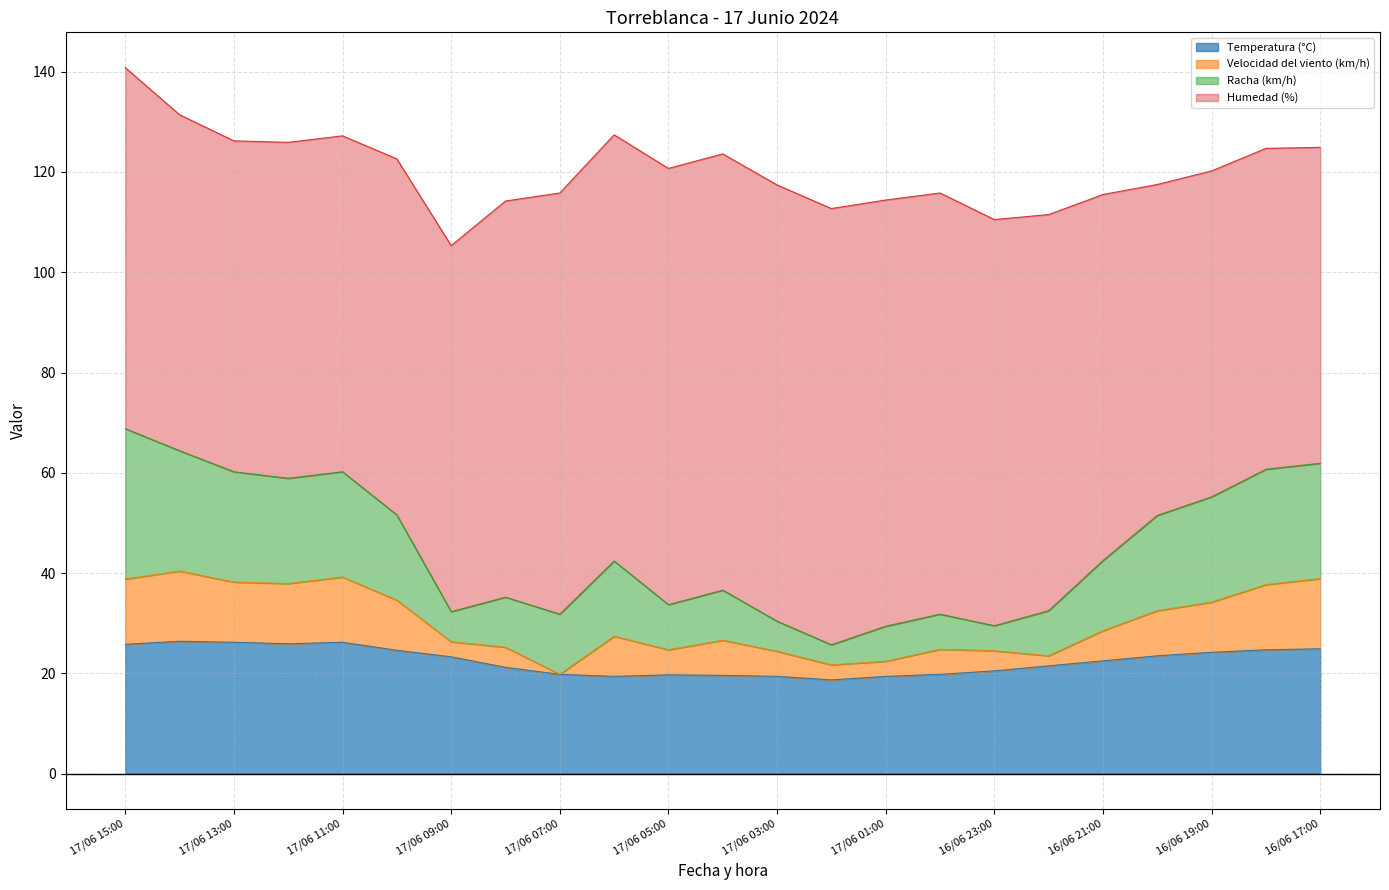

True or false: Temperatura (°C) has a value of 46.9 at 17/06 11:00.

False